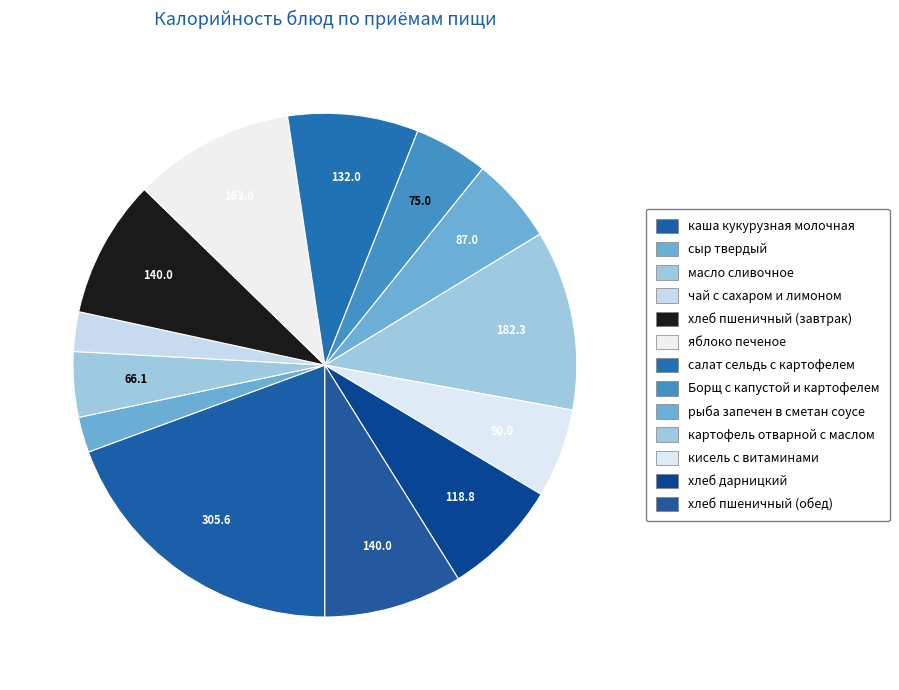

Which slice is the largest?

каша кукурузная молочная